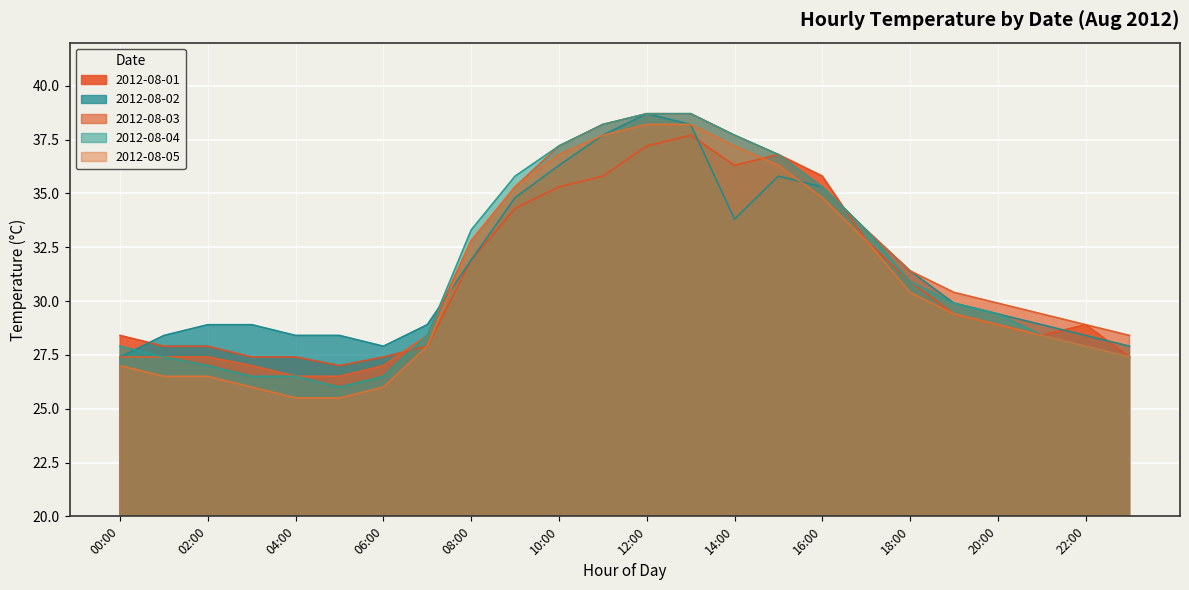

What is the difference between the maximum and second lowest values in the 2012-08-05 series?

12.7